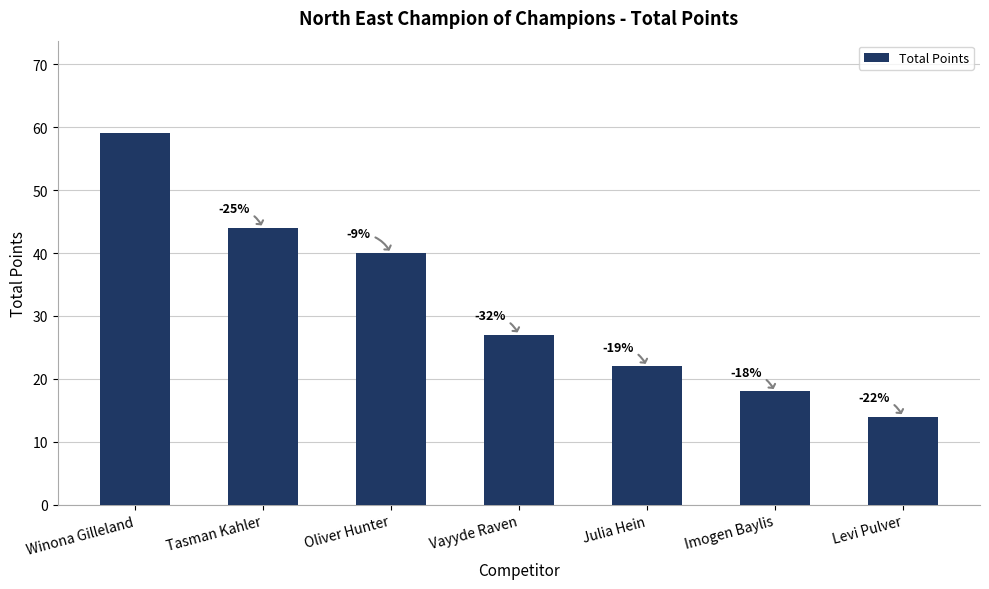

Reading left to right, transcribe all the data shown in this chart.

59	44	40	27	22	18	14